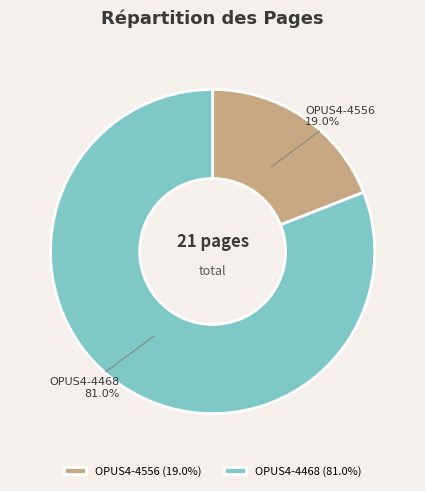

What portion of the pie excludes OPUS4-4468?

19.0%